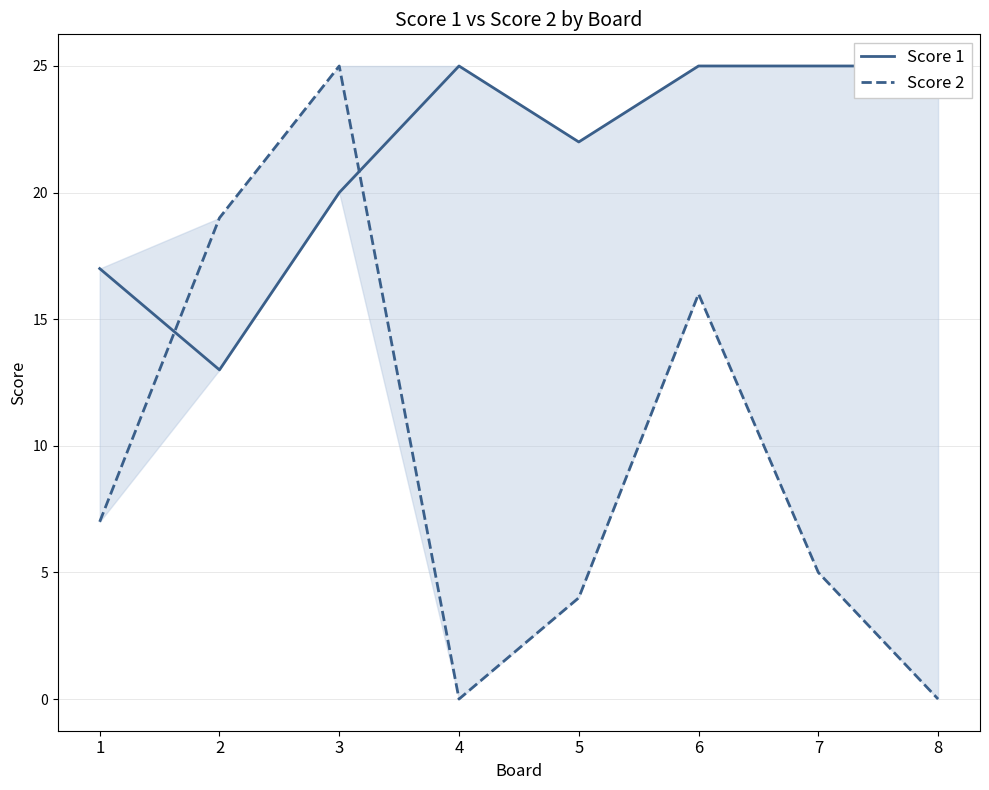

Is this an area chart (filled region under the line)?

No